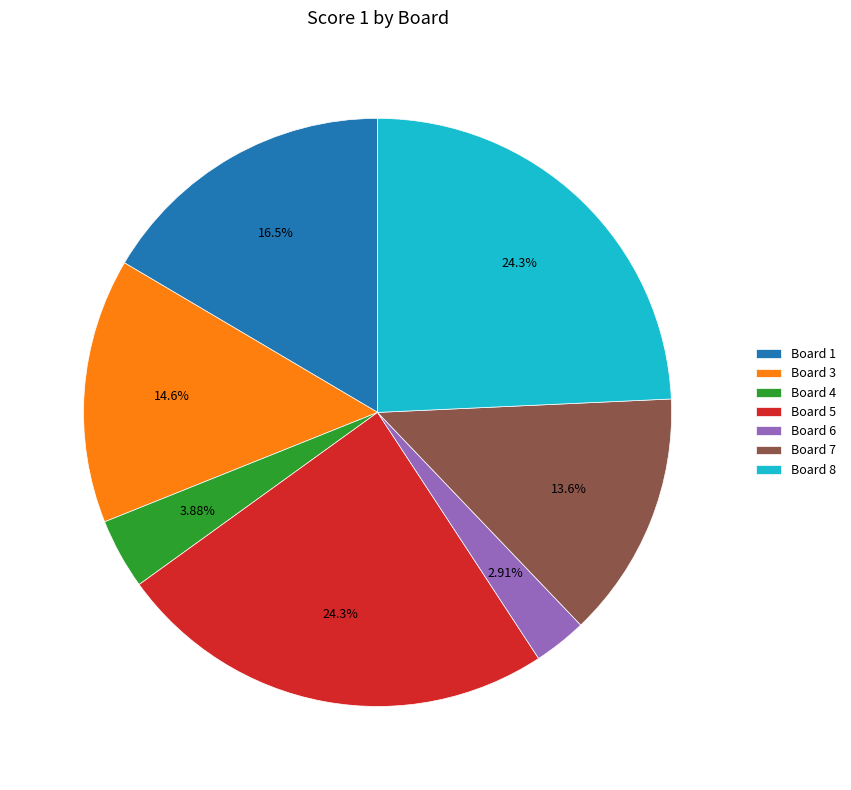

What percentage do Board 8 and Board 6 together represent?

27.2%